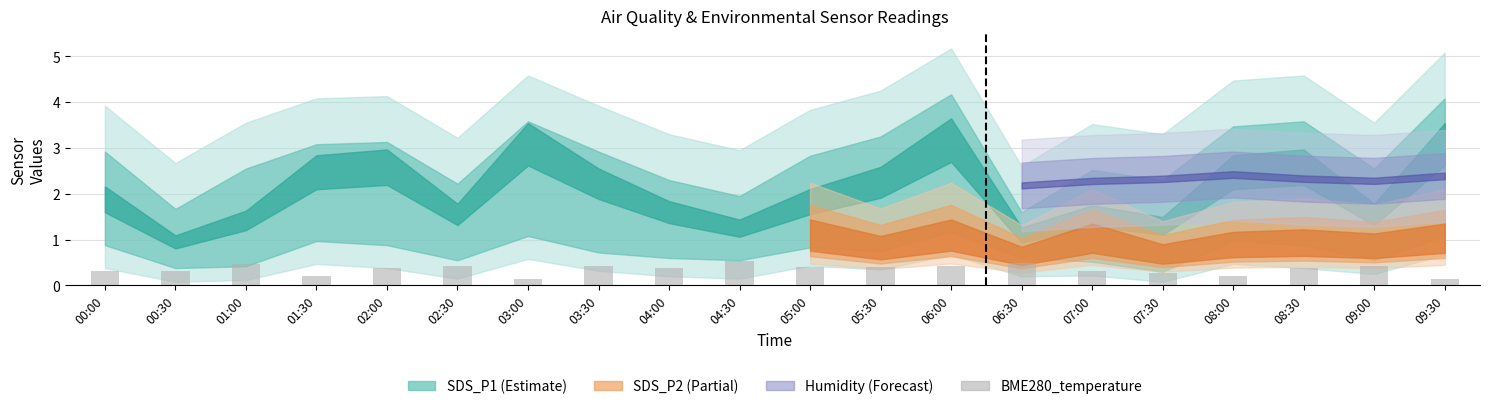

What is the value of the 2nd bar from the left?

0.3